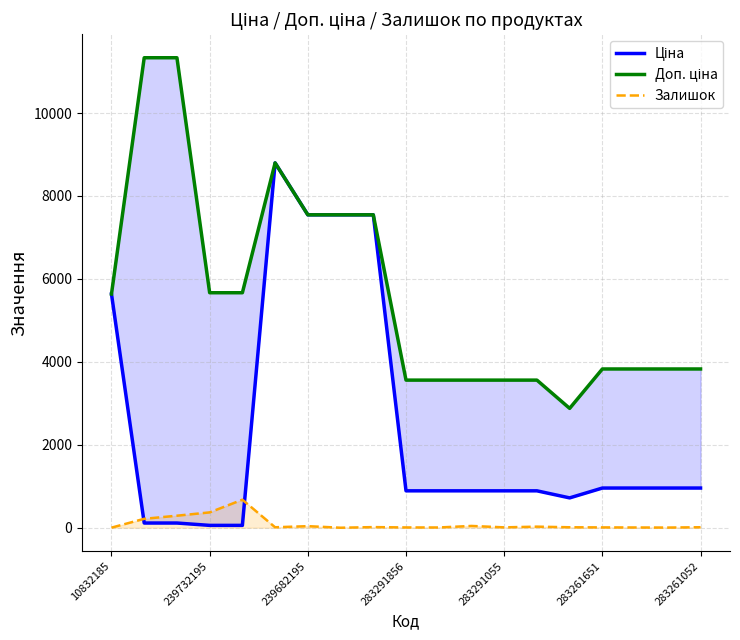

What is the highest value of the Залишок series?

676